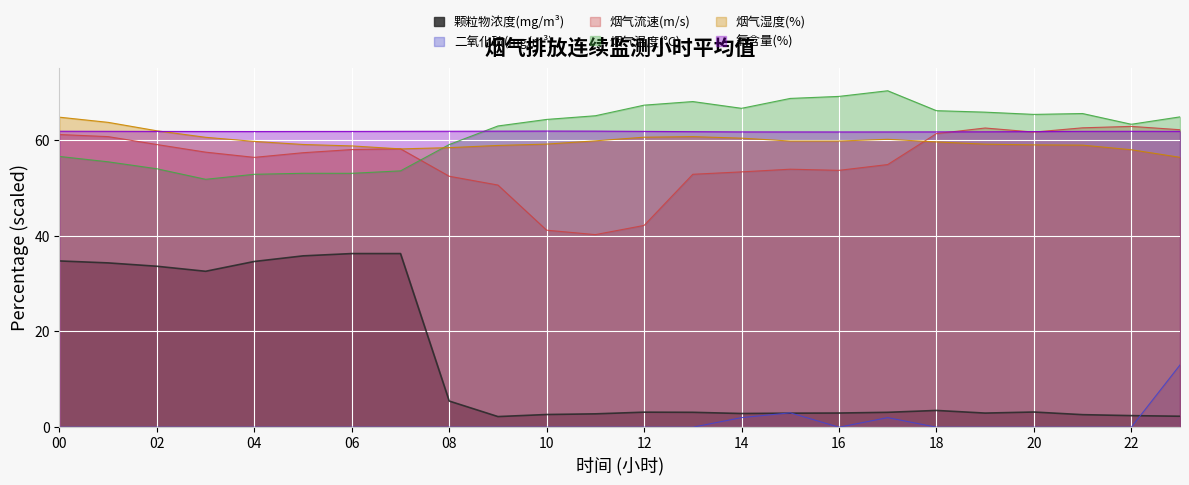

Is it true that 烟气流速(m/s) equals 40.2 at 11~12?

True